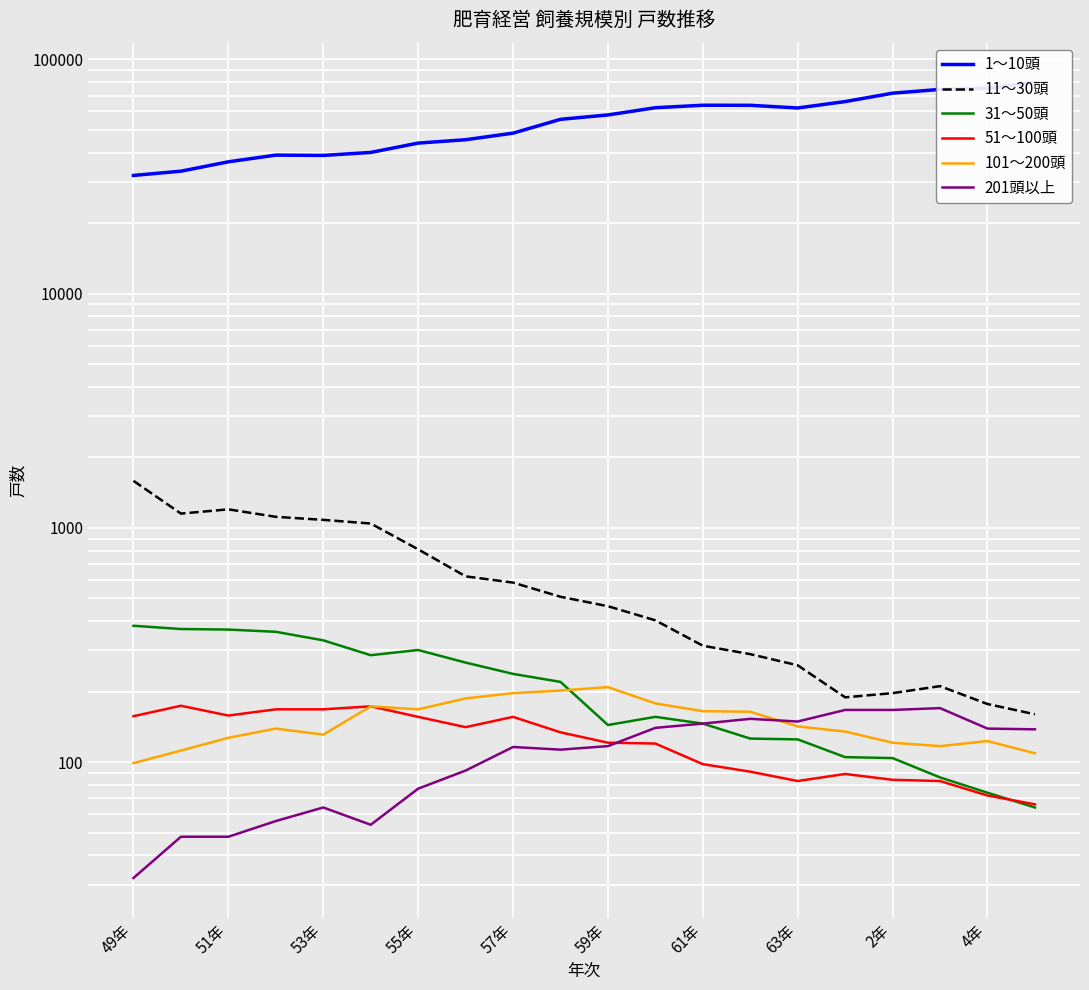

What is the maximum value shown in the chart?

79800